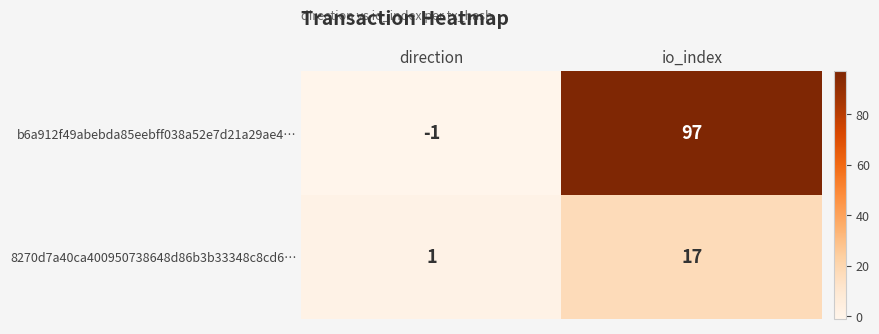

Where is b6a912f49abebda85eebff038a52e7d21a29ae4… nearest to the value 48?

direction